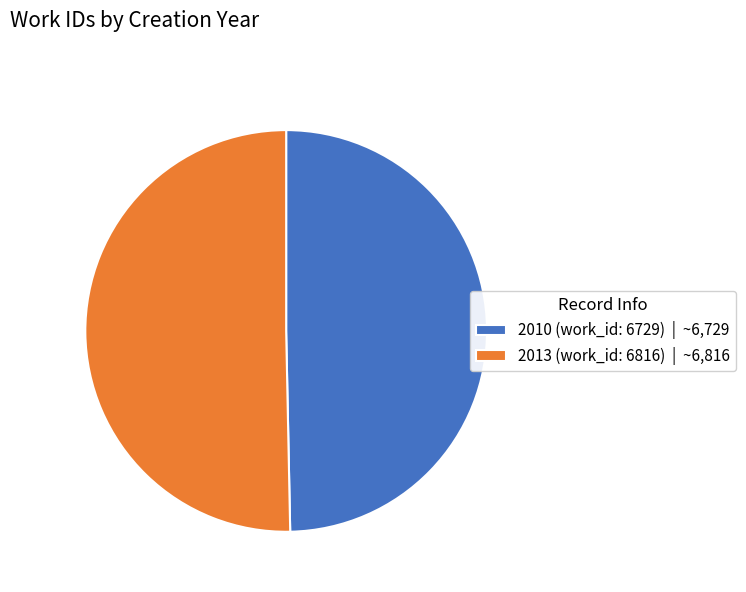

True or false: 2010 (work_id: 6729) accounts for 60% of the total.

False